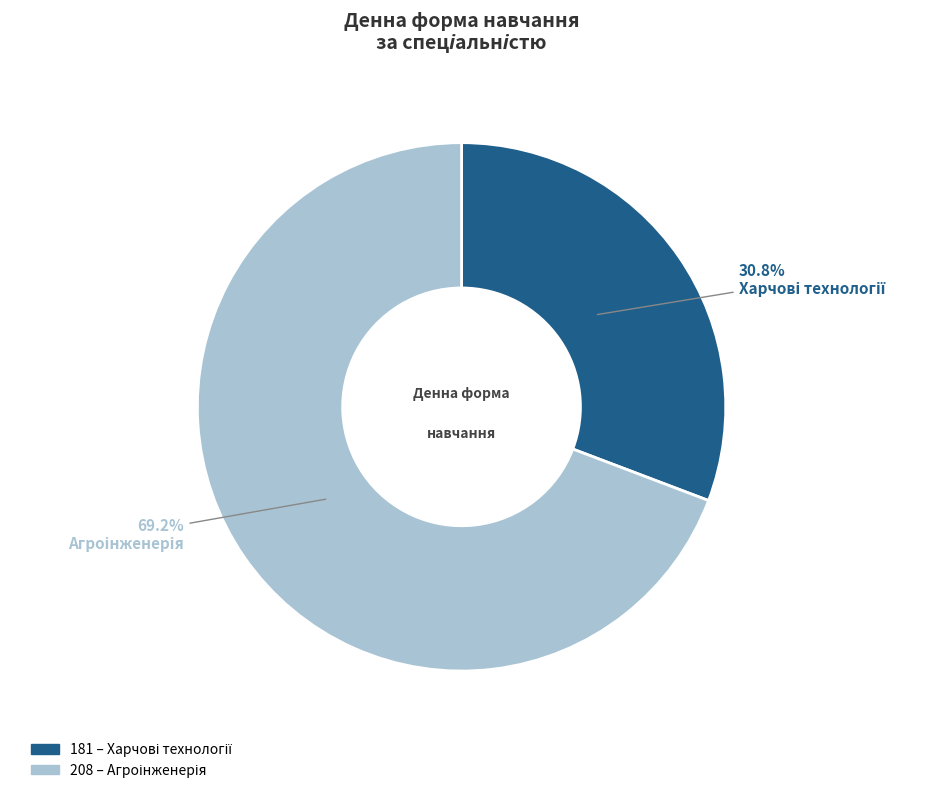

Is the sum of 181 and 208 greater than half?

Yes